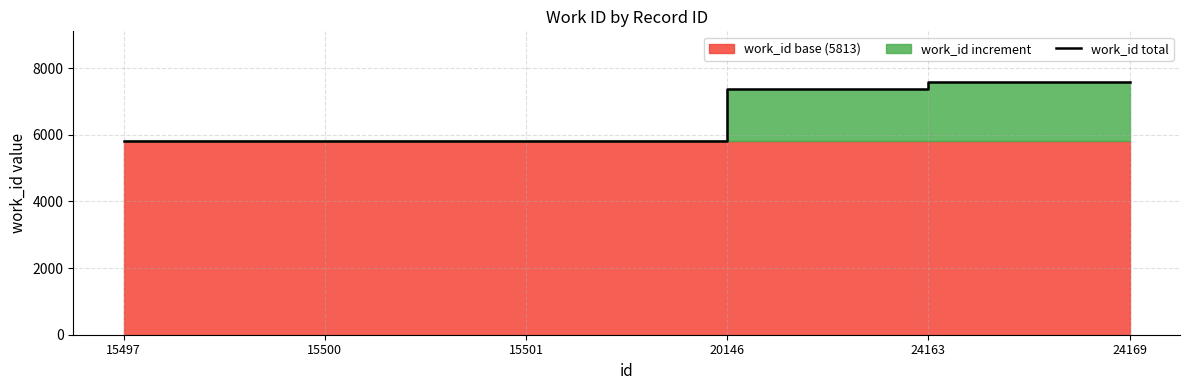

Rank the categories by value from lowest to highest.

15497, 15500, 15501, 20146, 24163, 24169